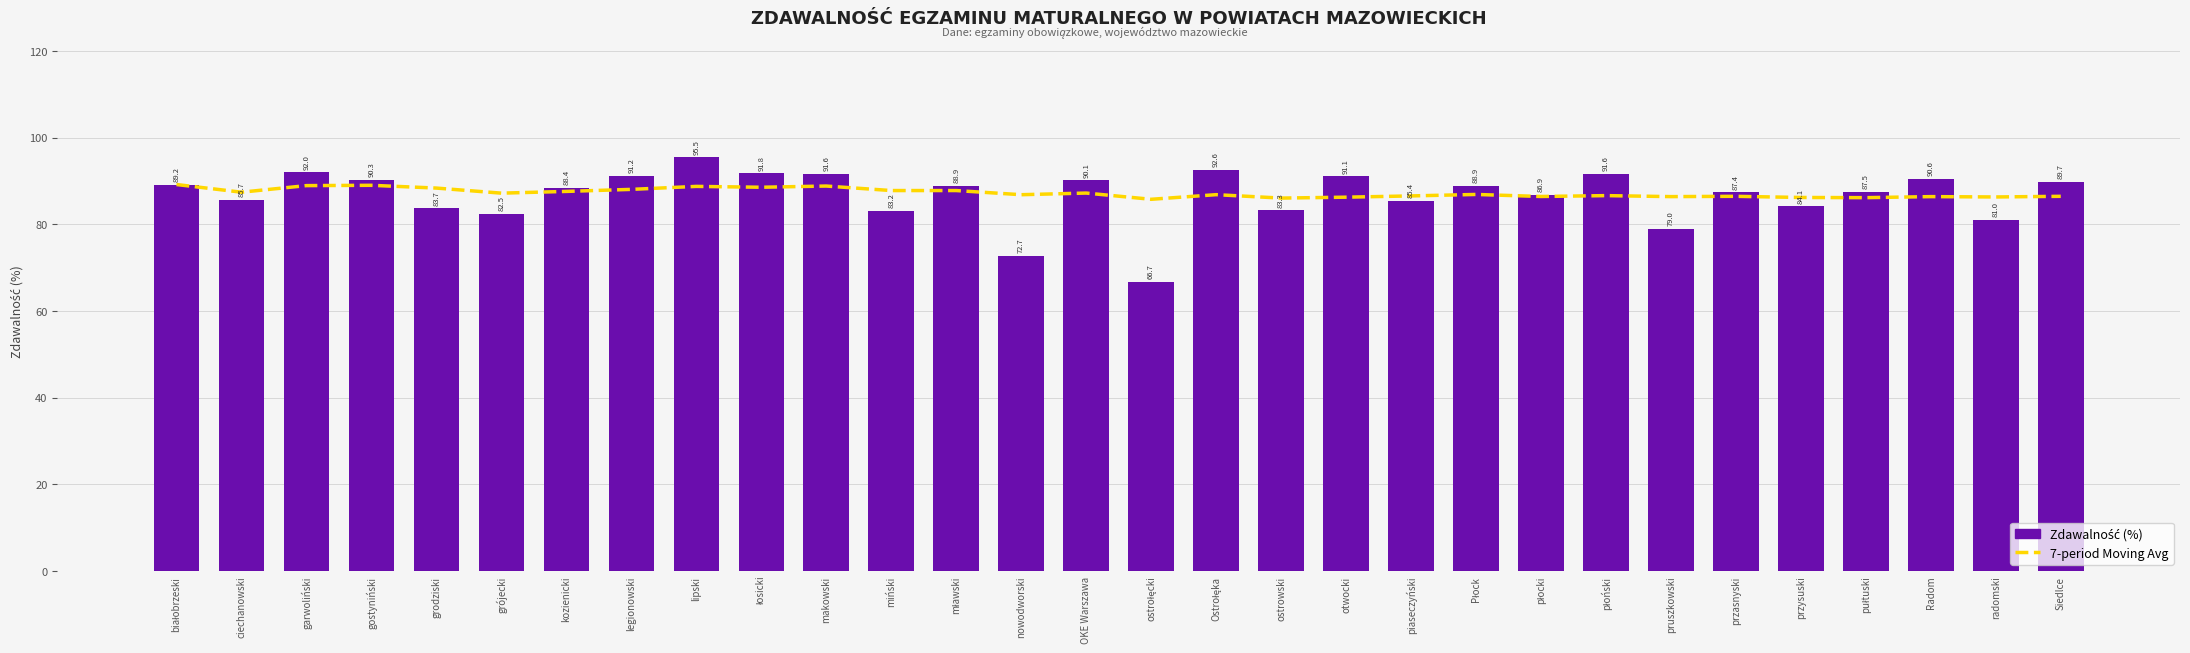

What is the maximum value shown in the chart?

95.5